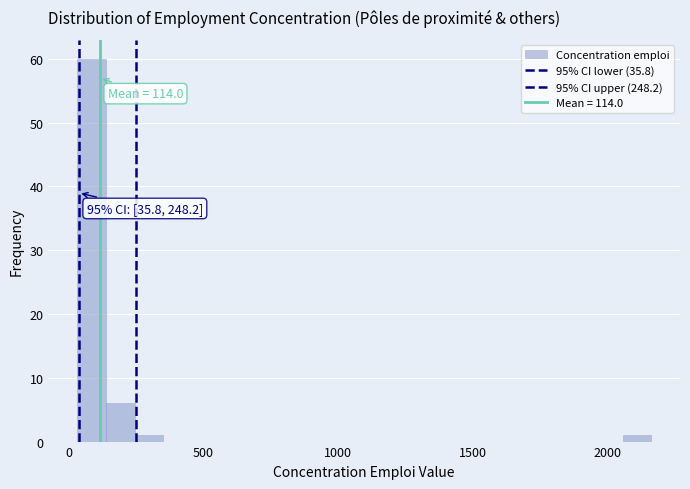

Around what value on the x-axis is the tallest bar? Give the approximate position of its centre, as read against the axis.

100